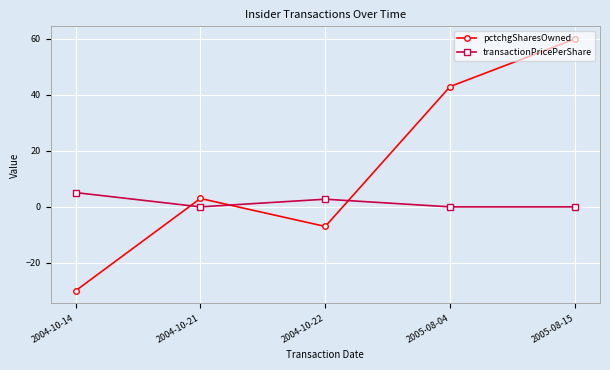

How many interior local peaks does the transactionPricePerShare series have?

1